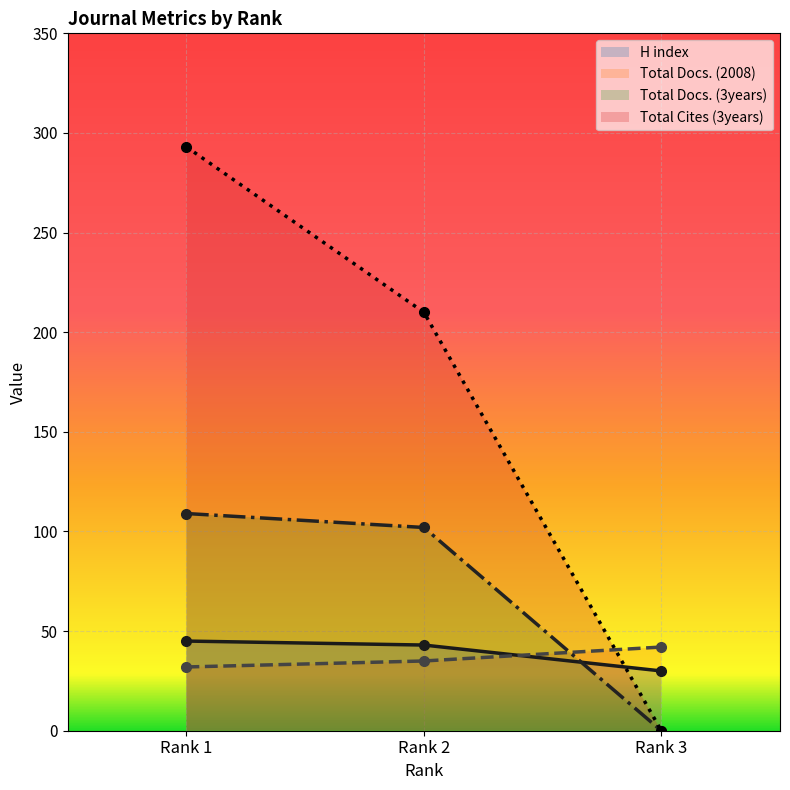

At which label does Total Cites (3years) first exceed 210?

Rank 1